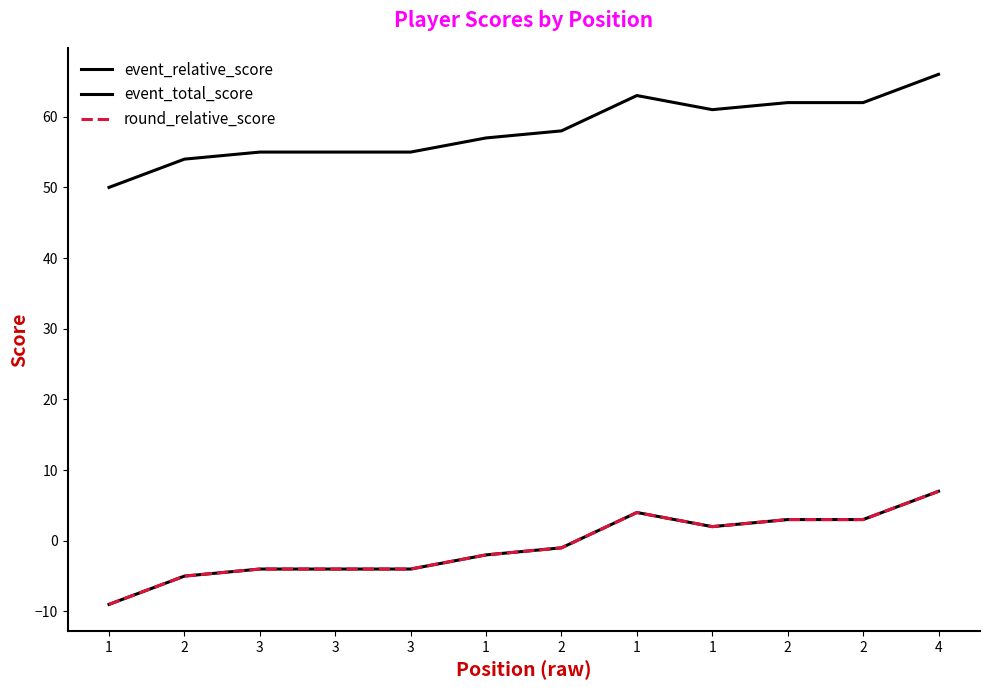

Does the chart display data point markers on the line(s)?

No